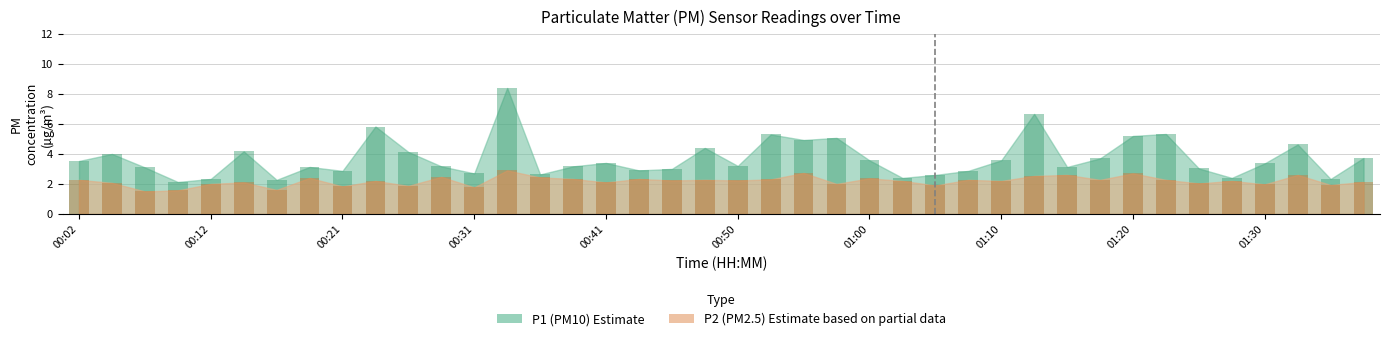

At which category is the sum across all series the highest?

00:33